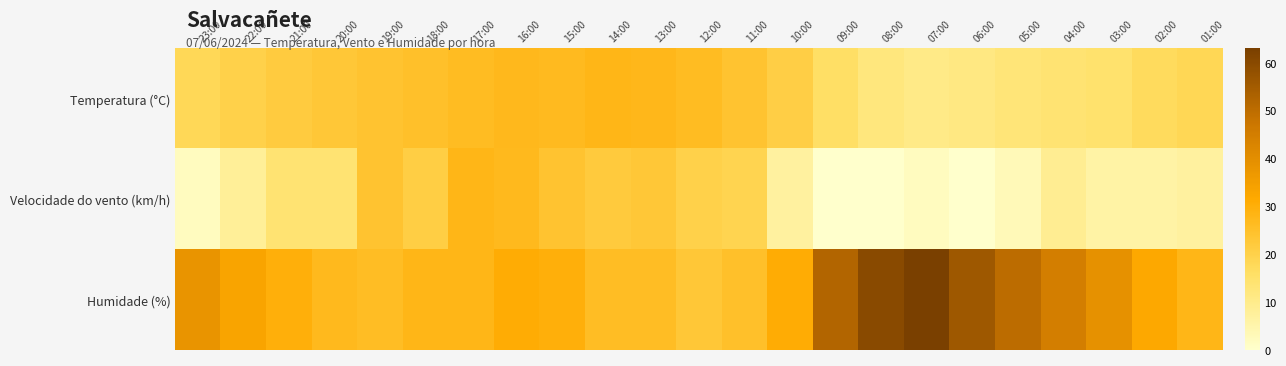

Rank the series by their average value, from lowest to highest.

Velocidade do vento (km/h), Temperatura (°C), Humidade (%)